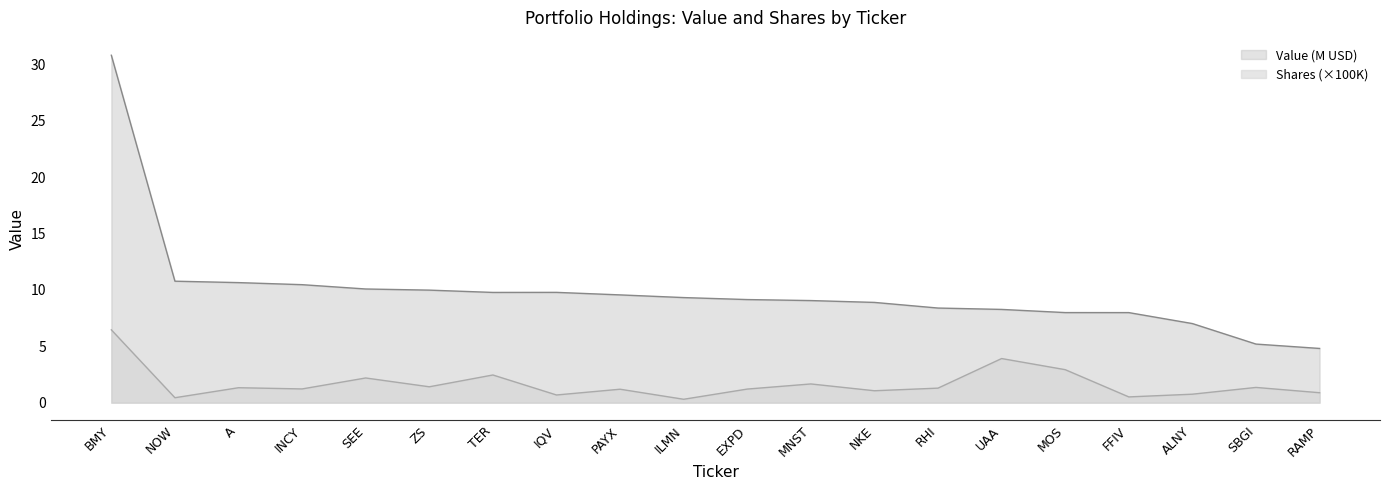

What is the label of the 19th point from the left?

SBGI